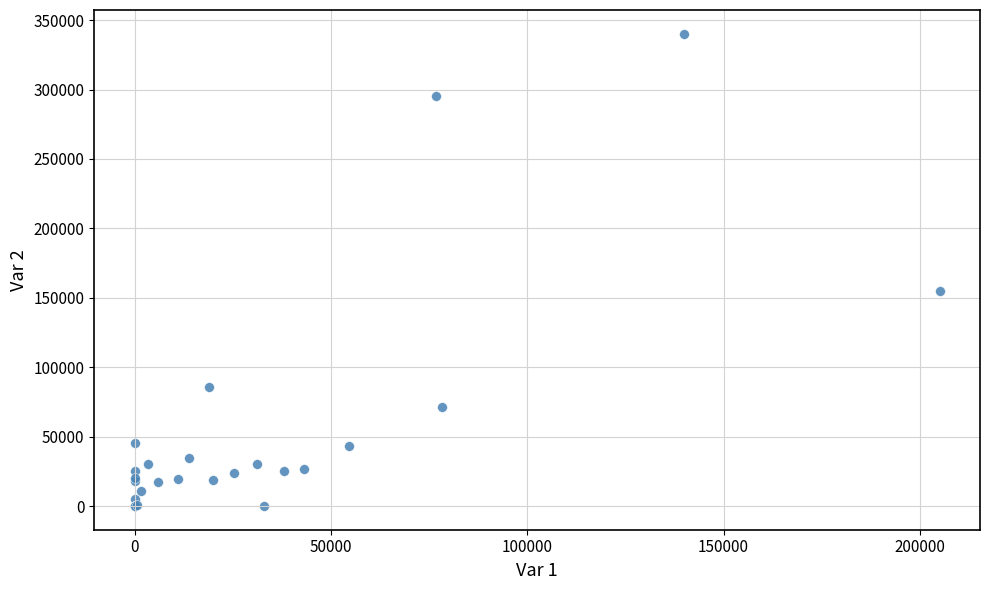

What Y value in the scatter plot is closest to 170119?

155035.7